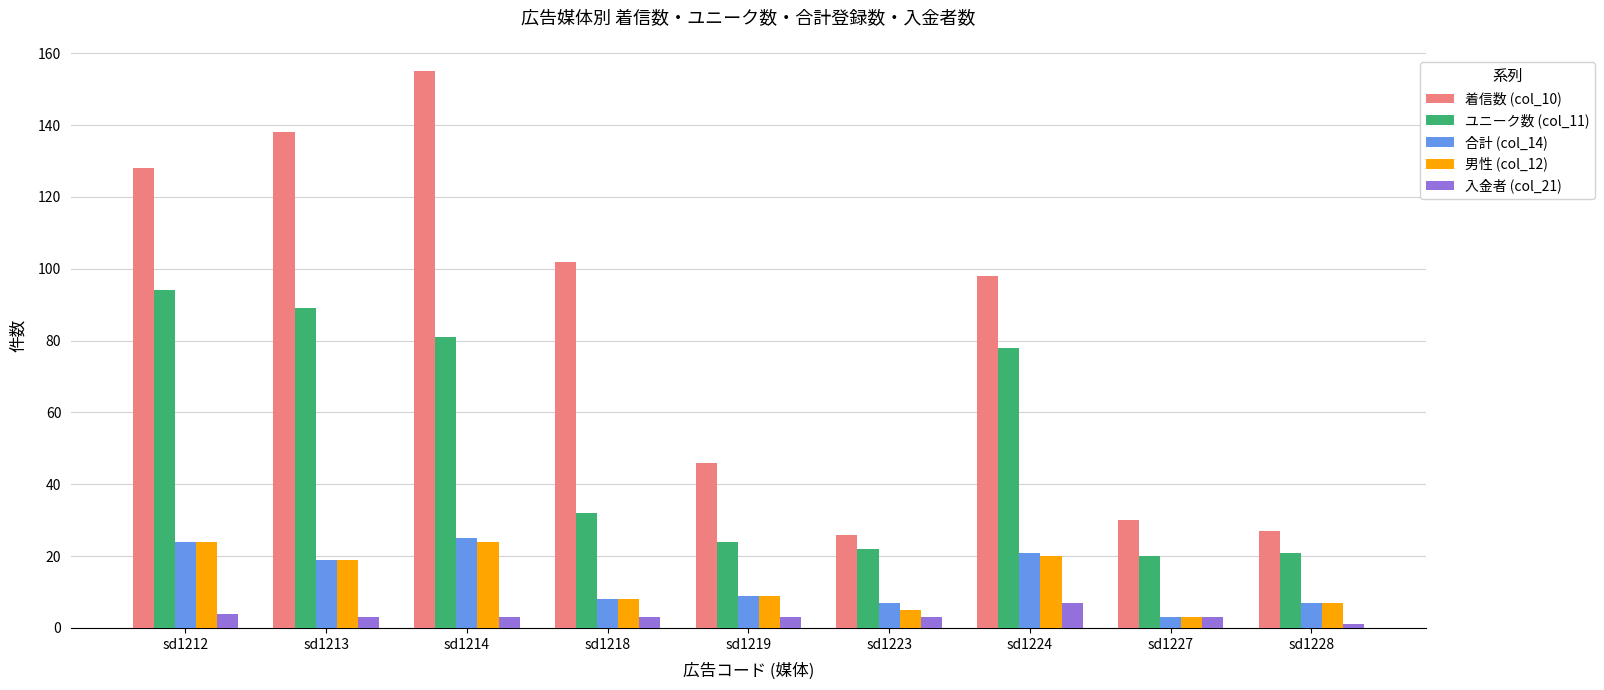

Count the number of data series in this chart.

5